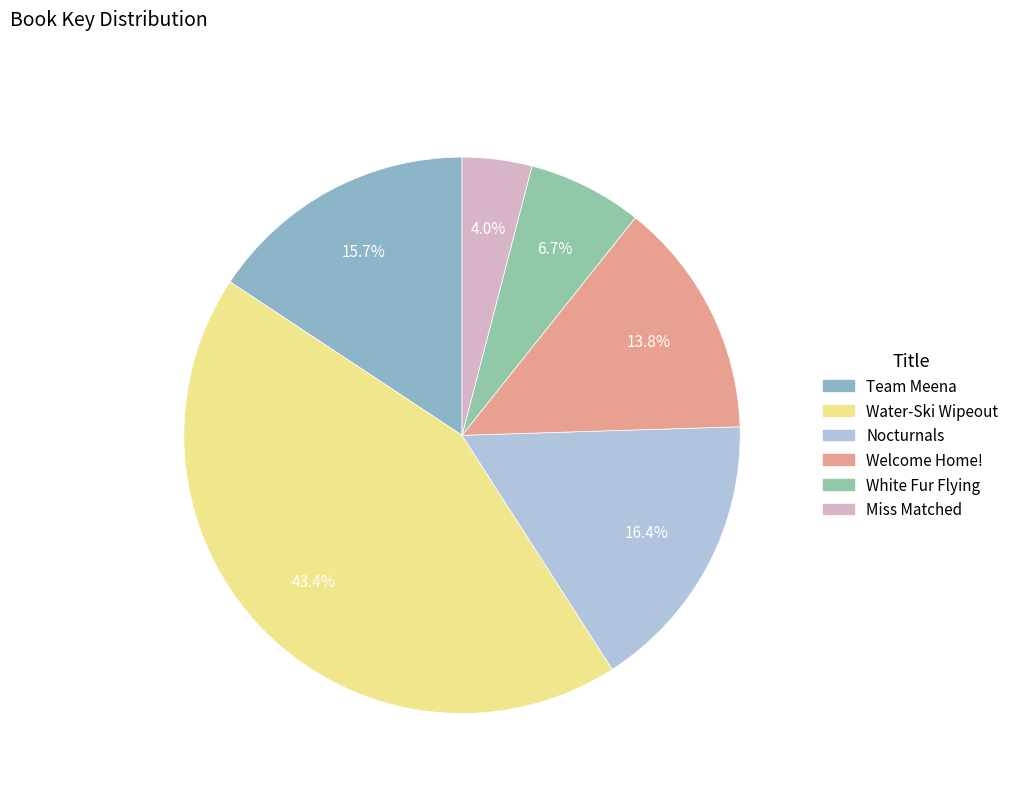

Is there a majority slice in this chart?

No